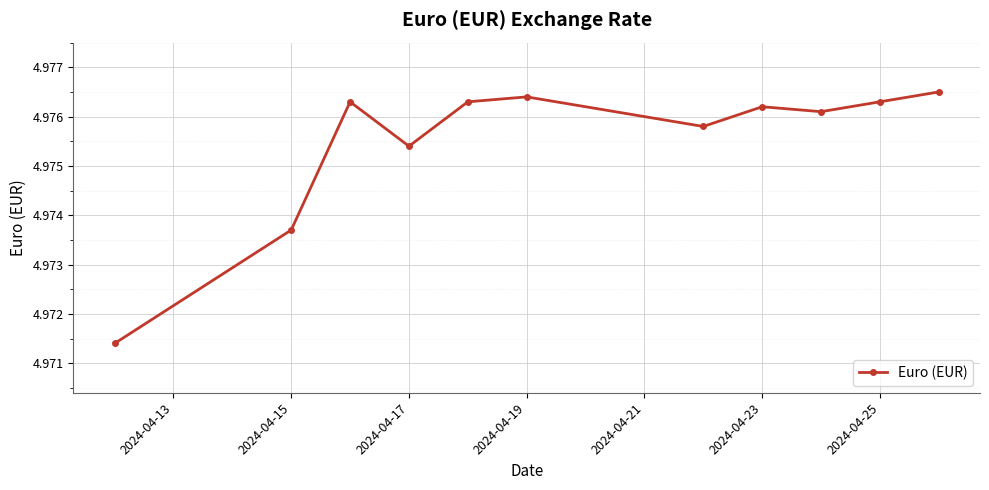

How many values are between 4 and 5?

11